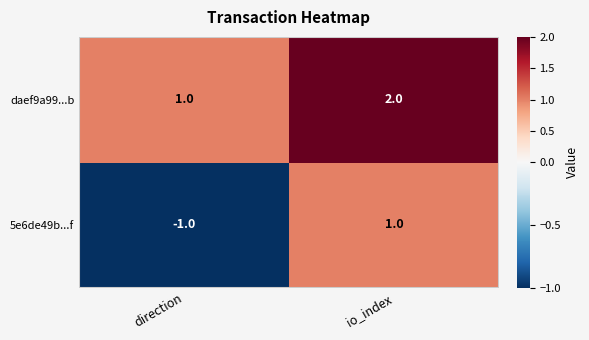

Which series has the largest total across all categories?

daef9a99...b